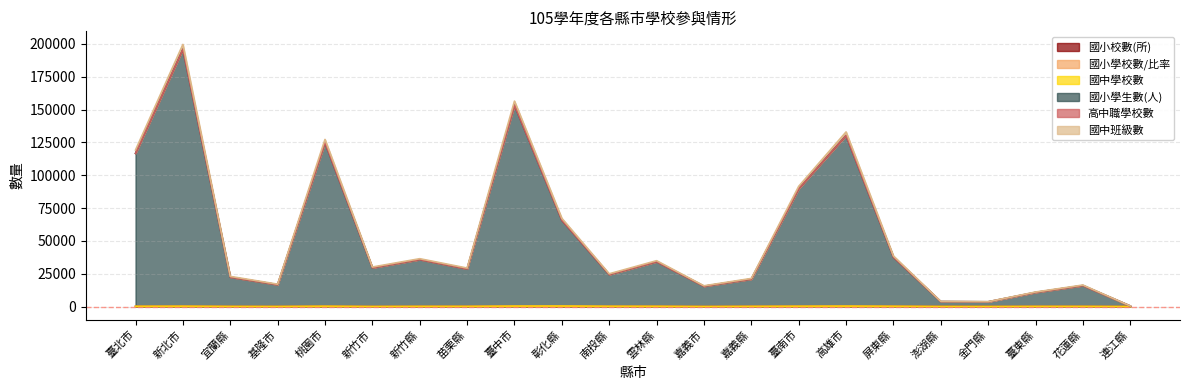

What is the sum of the 國小校數(所) values at 南投縣 and 彰化縣?

315